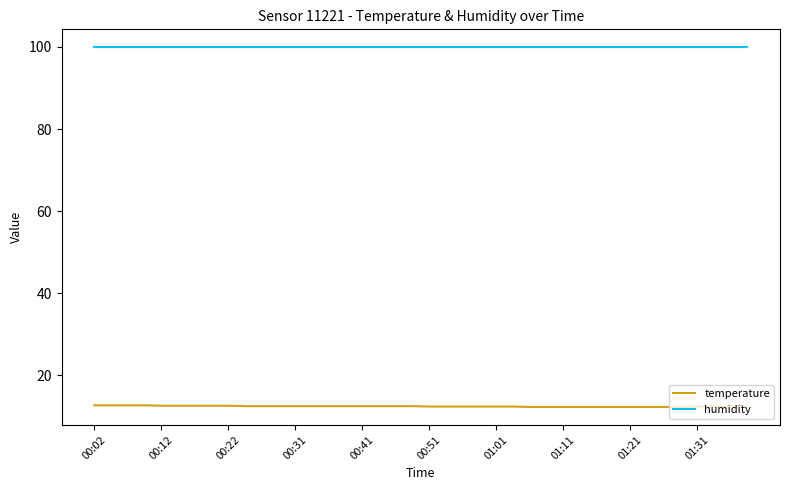

Rank the series by their maximum value, from lowest to highest.

temperature, humidity